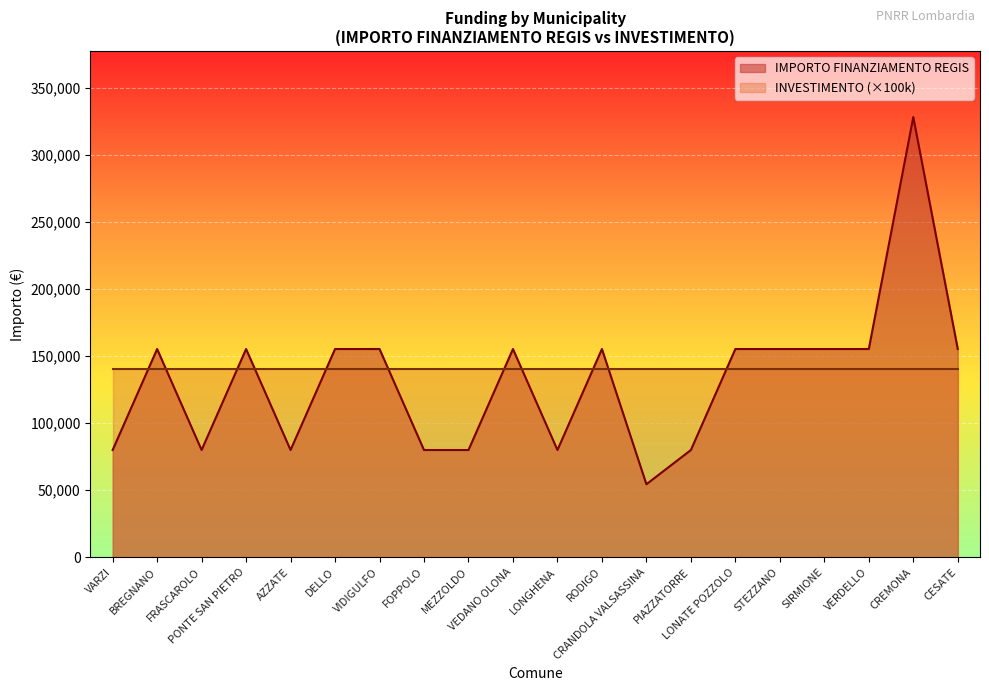

Rank the categories by value from lowest to highest.

CRANDOLA VALSASSINA, VARZI, FRASCAROLO, AZZATE, FOPPOLO, MEZZOLDO, LONGHENA, PIAZZATORRE, BREGNANO, PONTE SAN PIETRO, DELLO, VIDIGULFO, VEDANO OLONA, RODIGO, LONATE POZZOLO, STEZZANO, SIRMIONE, VERDELLO, CESATE, CREMONA